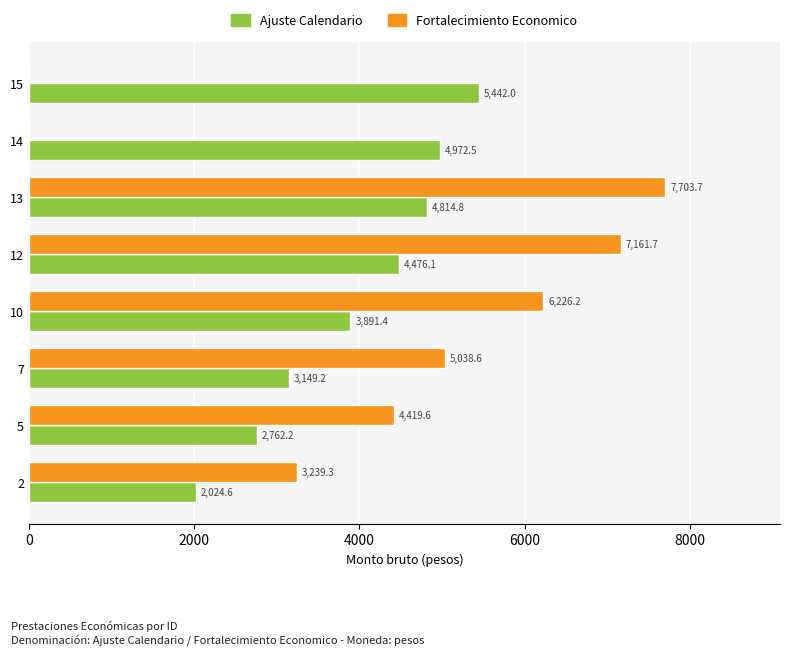

How many categories are shown in the chart?

8